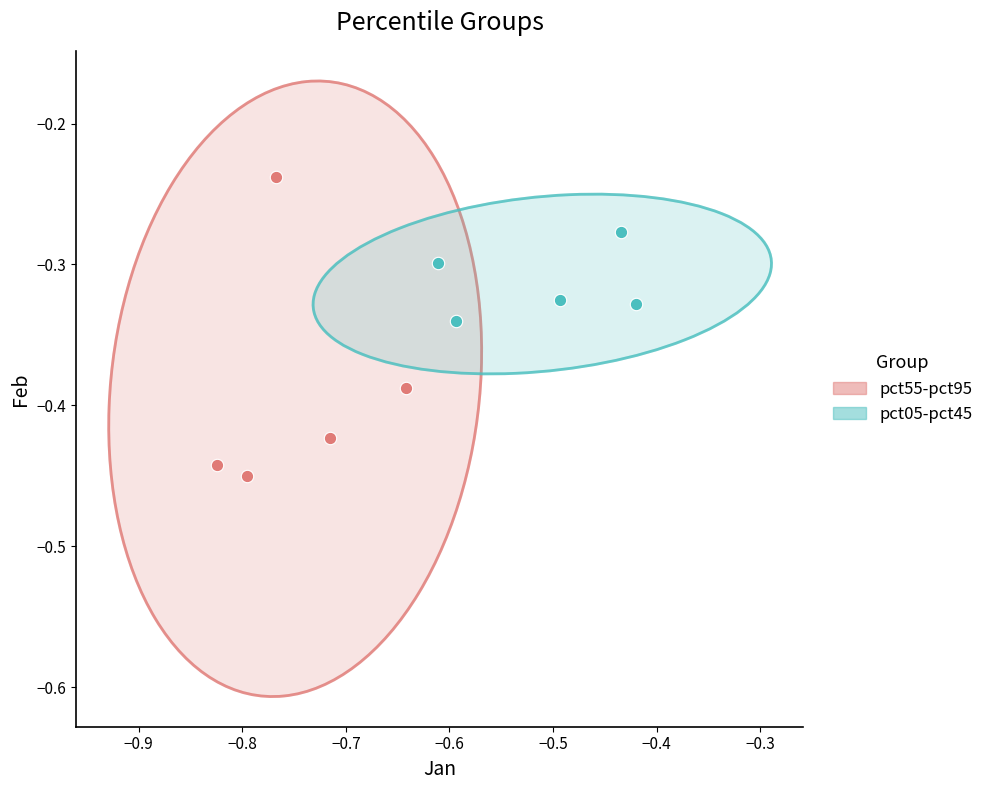

Which series reaches the minimum Y coordinate?

pct55-pct95